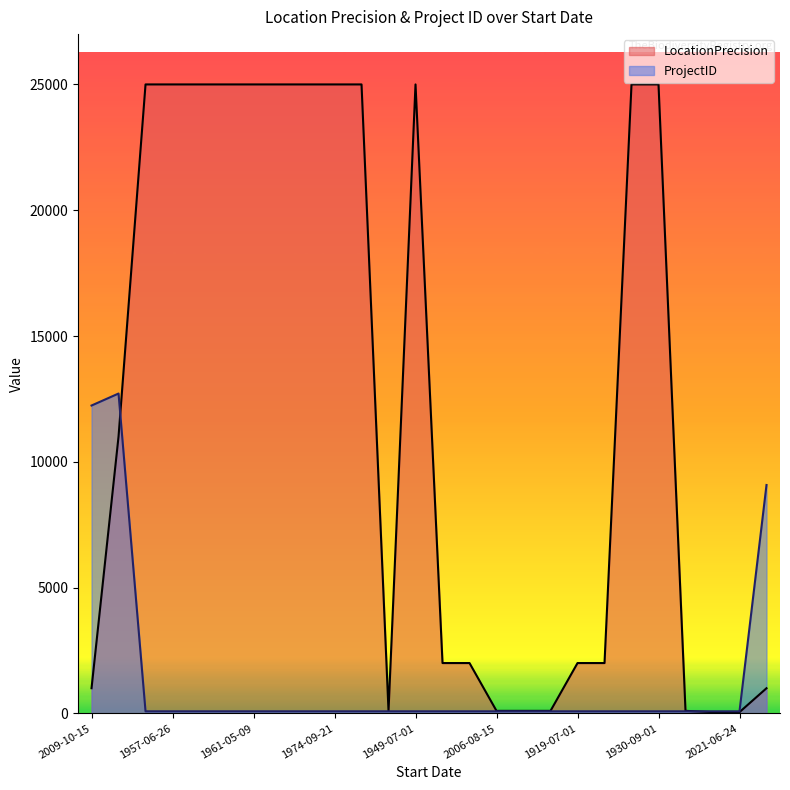

What are all the series names shown in the legend?

LocationPrecision, ProjectID